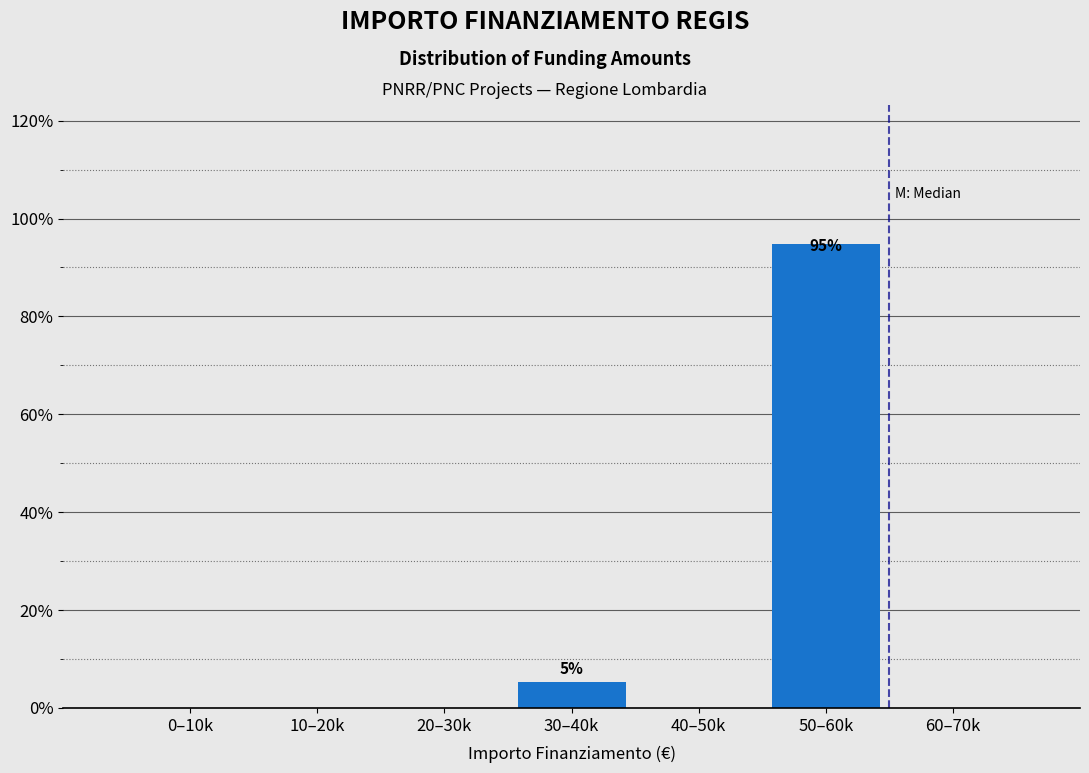

Reading left to right, extract all data points from this chart.

0–10k=0.0	10–20k=0.0	20–30k=0.0	30–40k=5.2	40–50k=0.0	50–60k=94.8	60–70k=0.0